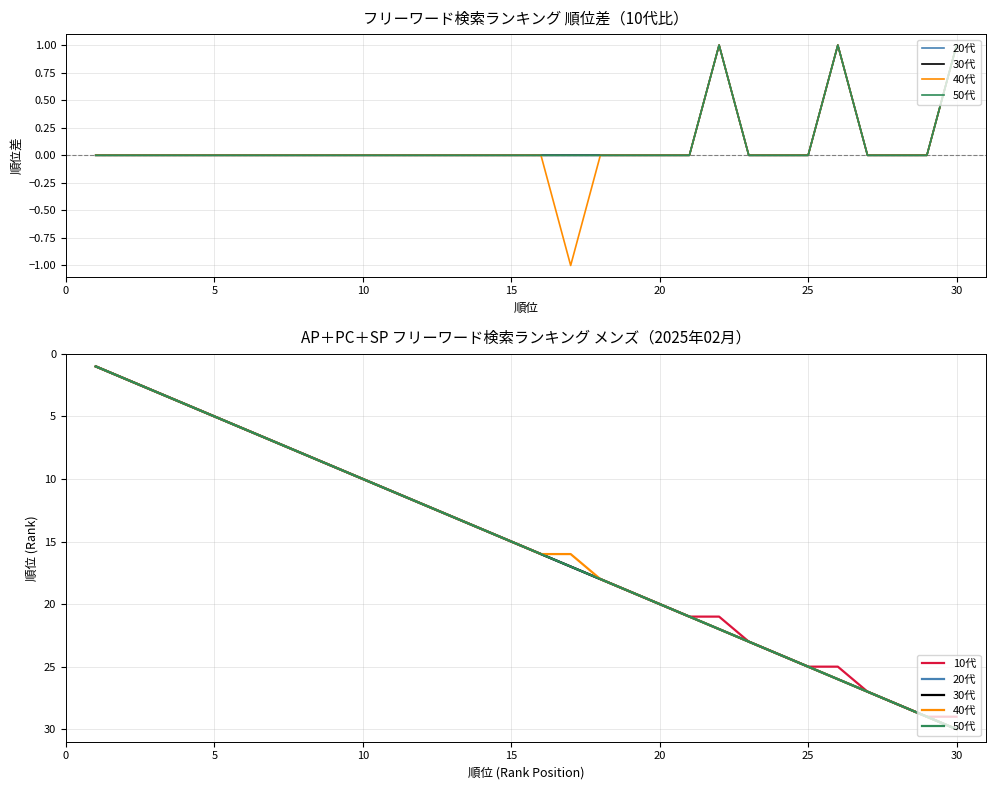

What is the maximum value for 50代?

30